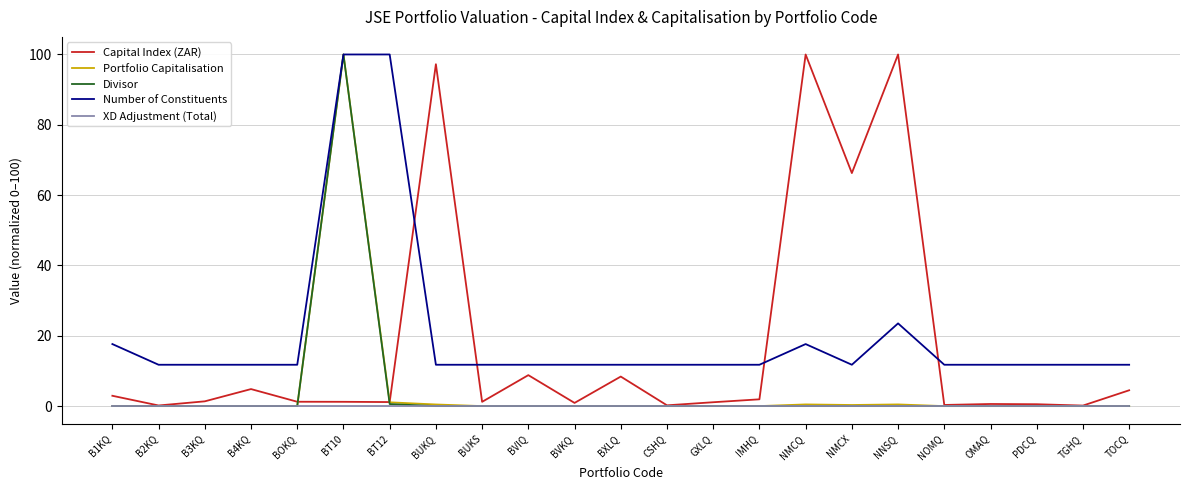

Which series has the largest total across all categories?

Number of Constituents